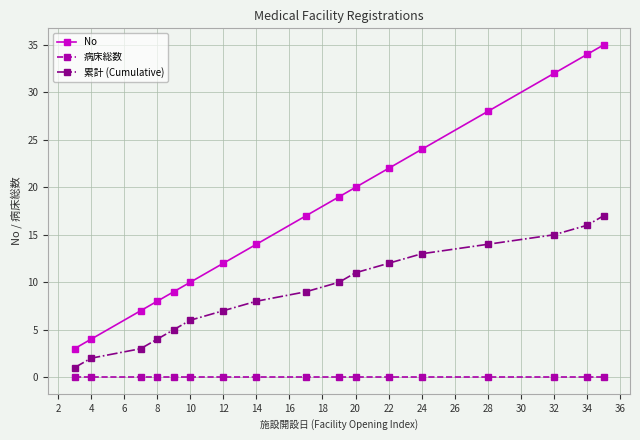

True or false: 累計 (Cumulative) and No intersect in this chart.

False